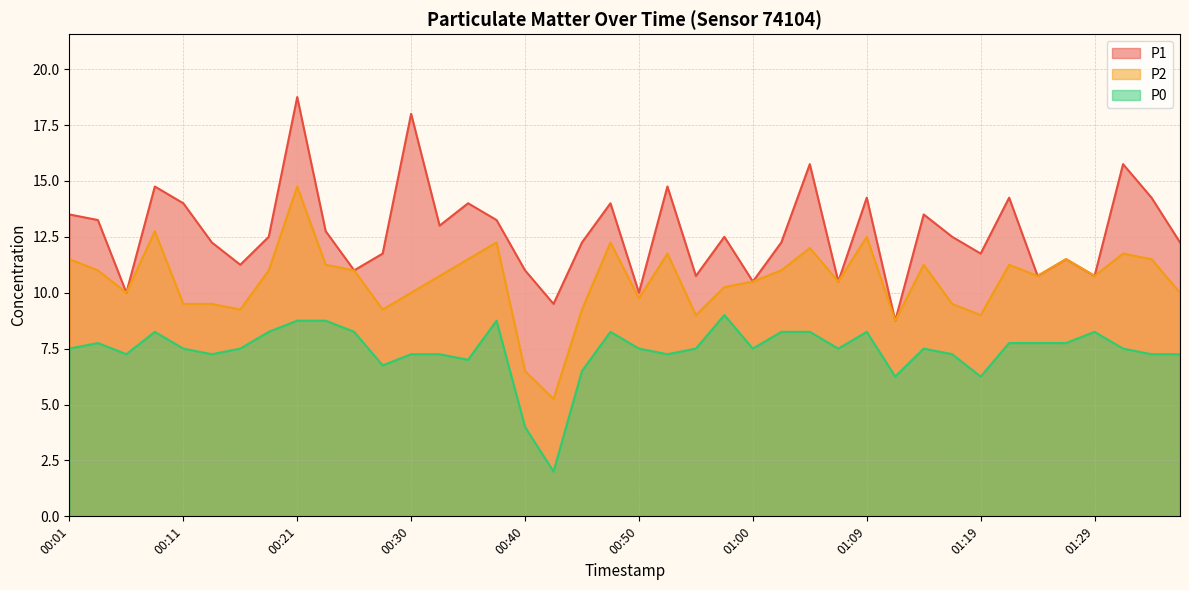

Which series has the widest spread of values?

P1